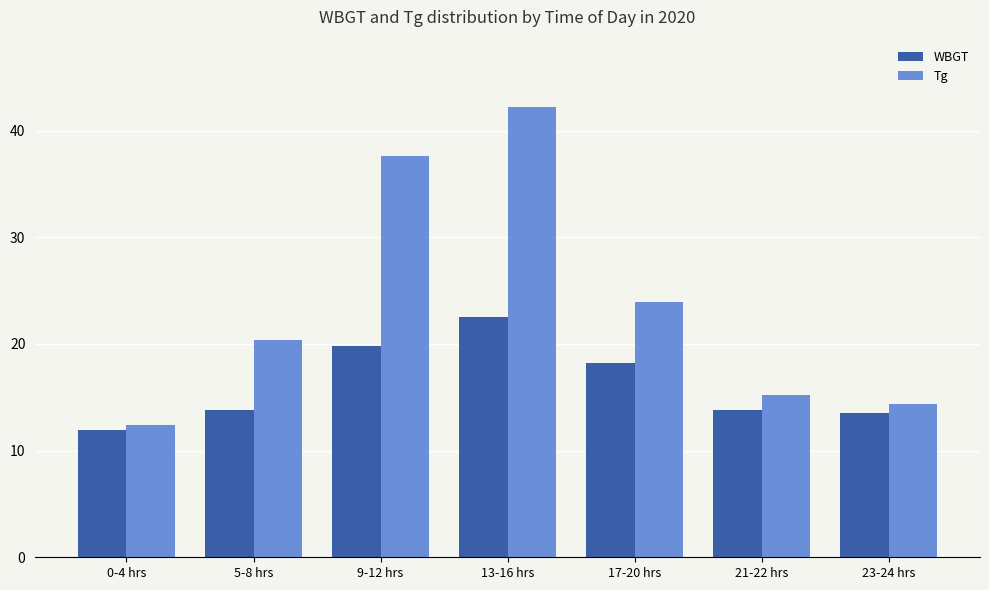

Rank the series at 17-20 hrs from lowest to highest value.

WBGT, Tg